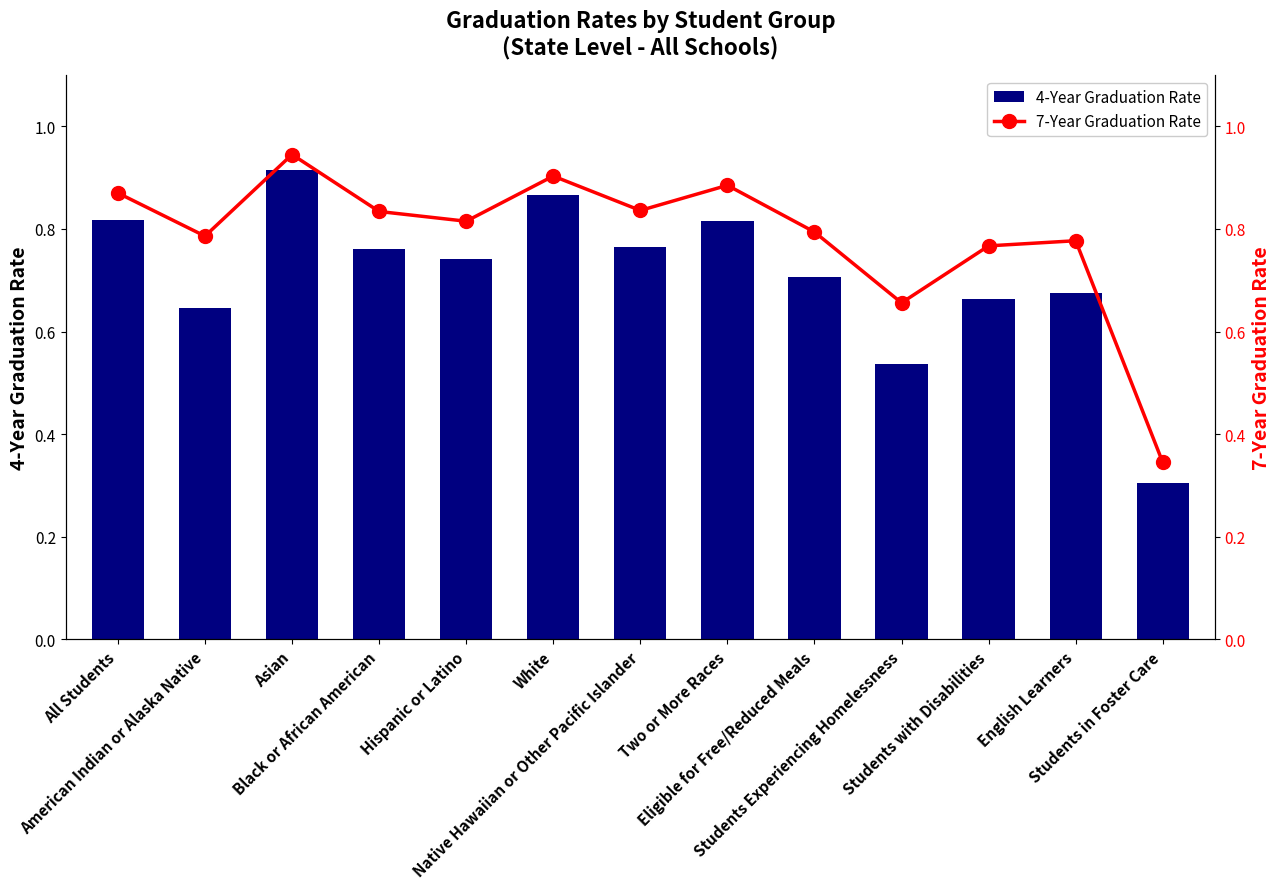

What is the sum of all 7-Year Graduation Rate values?

10.2